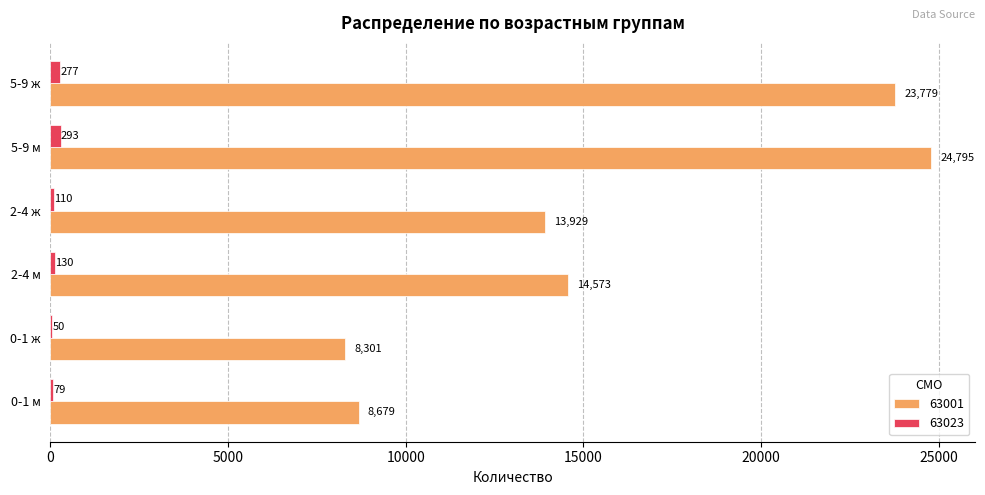

Which series changed the most between 0-1 м and 2-4 ж?

63001